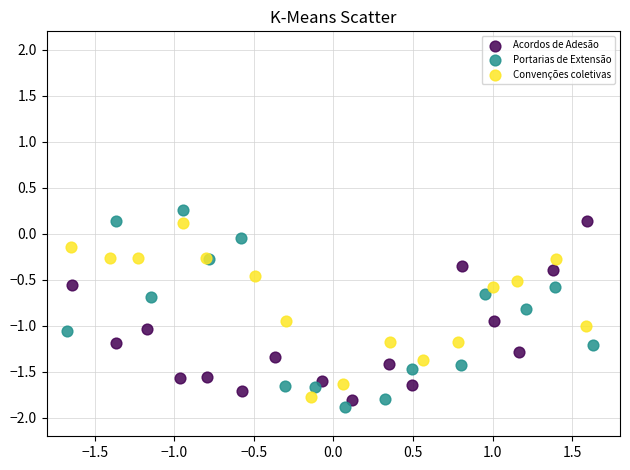

Which series contains the lowest Y value?

Portarias de Extensão